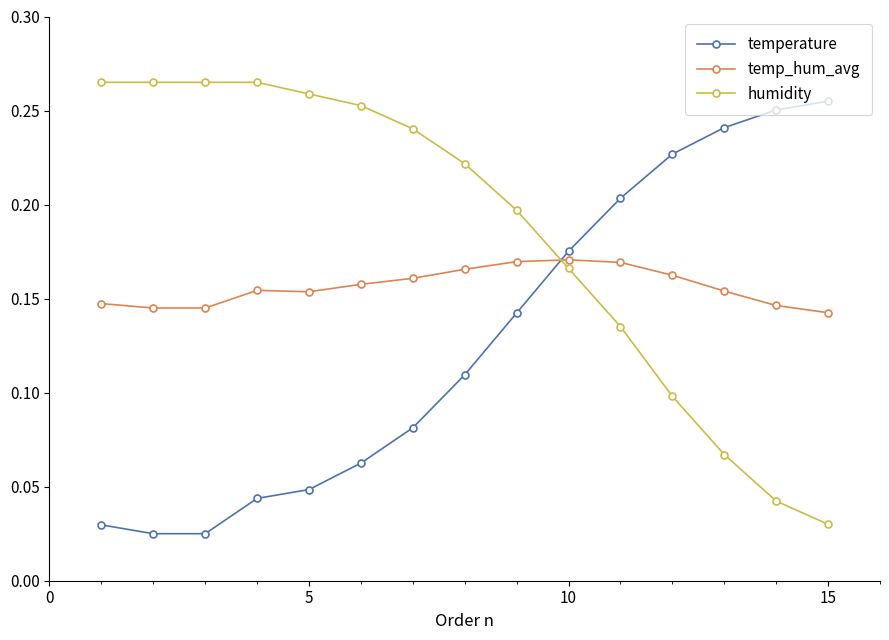

How many intersections are there between temperature and humidity?

1